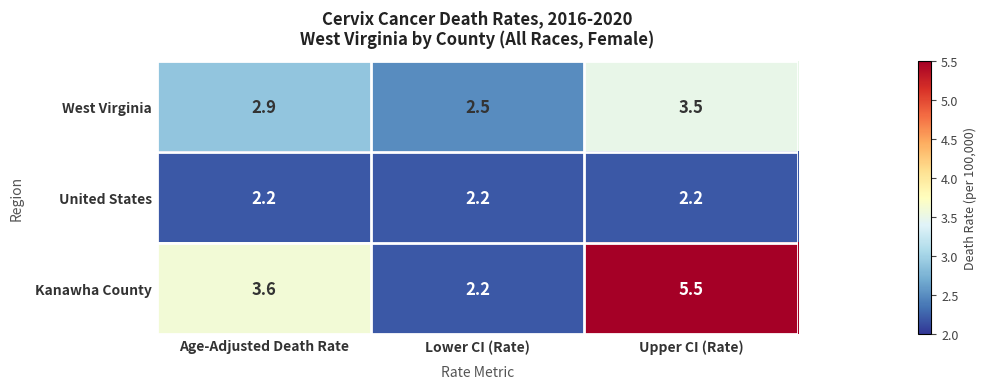

Which category has the lowest value in the Kanawha County series?

Lower CI (Rate)